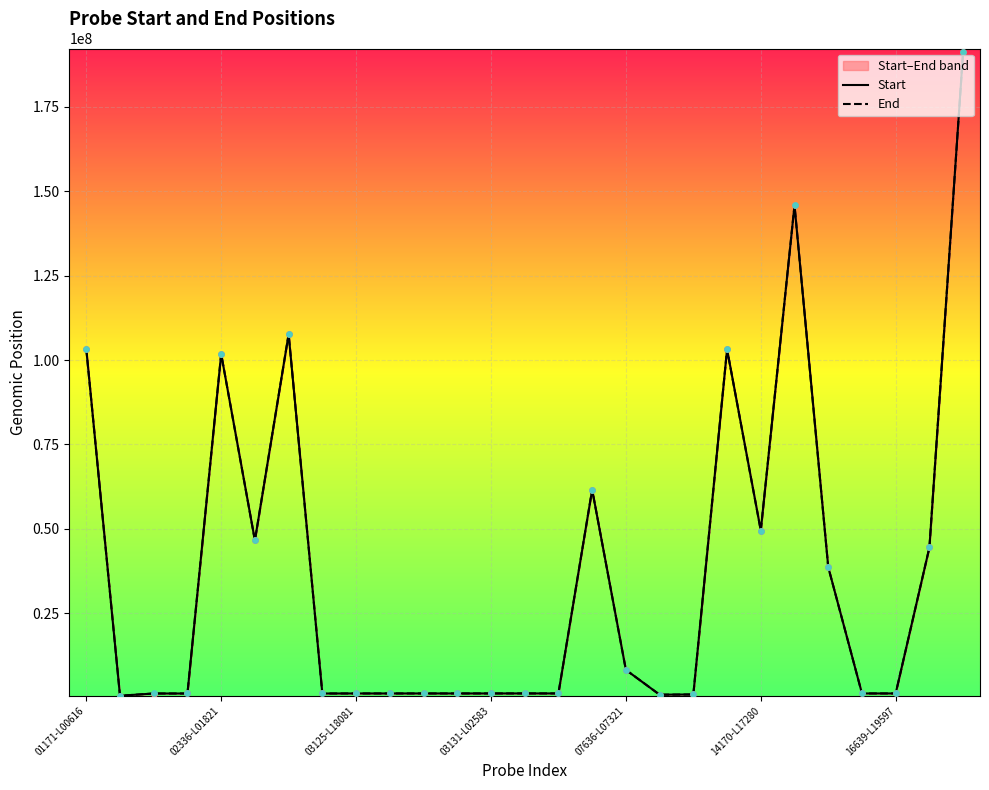

Which series has the largest Y range (max minus min)?

Start